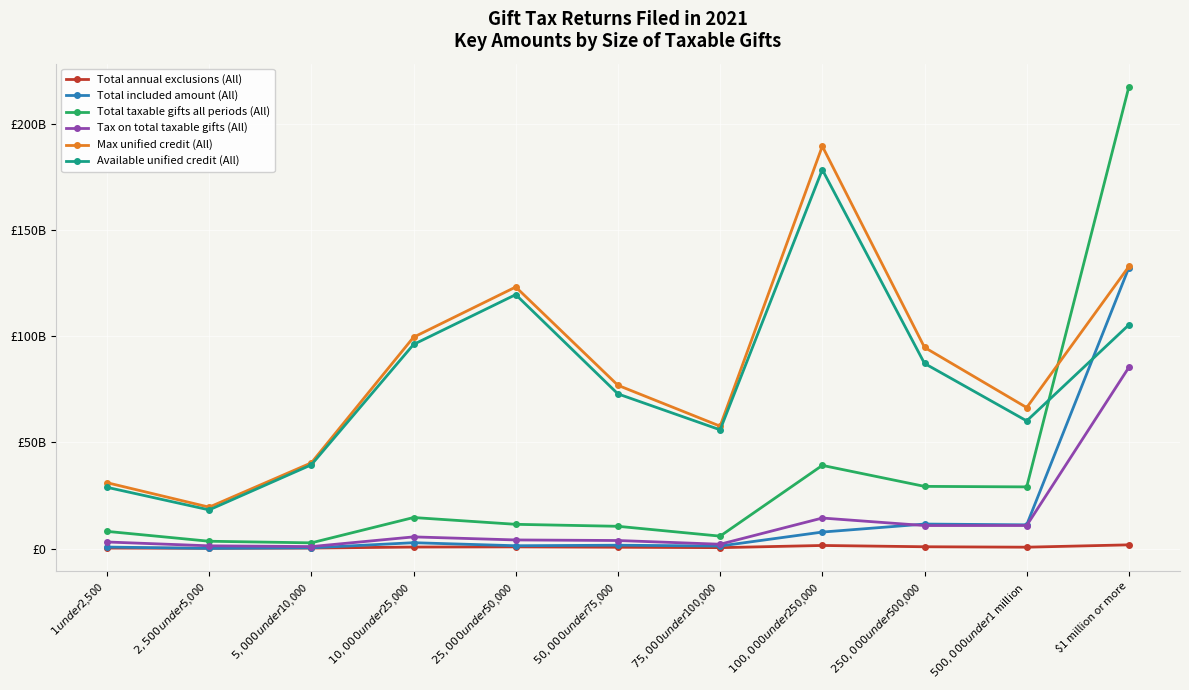

List the labels in order of Total taxable gifts all periods (All) value, smallest first.

$5,000 under $10,000, $2,500 under $5,000, $75,000 under $100,000, $1 under $2,500, $50,000 under $75,000, $25,000 under $50,000, $10,000 under $25,000, $500,000 under $1 million, $250,000 under $500,000, $100,000 under $250,000, $1 million or more